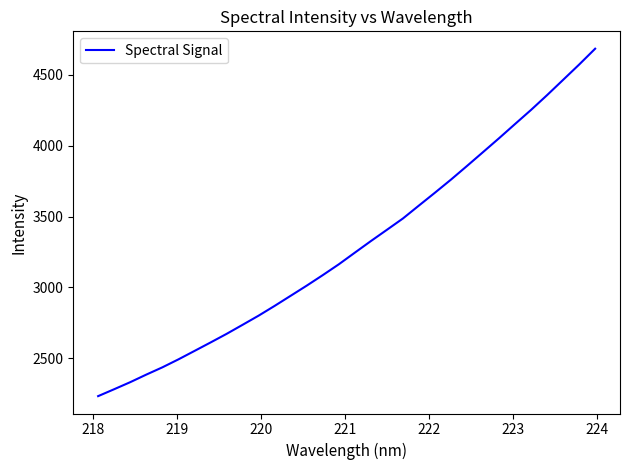

Reading right to left, list all the values displayed in this chart.

4683.4	4571.6	4463.9	4356.4	4252.2	4152.7	4052.3	3954.4	3856.8	3760.7	3668.4	3577.8	3486.5	3406.6	3327.1	3245.6	3163.4	3087.1	3013.1	2941.7	2870.4	2801.5	2736.8	2672.8	2612.1	2552.5	2493.2	2437.0	2385.9	2332.6	2282.9	2234.2